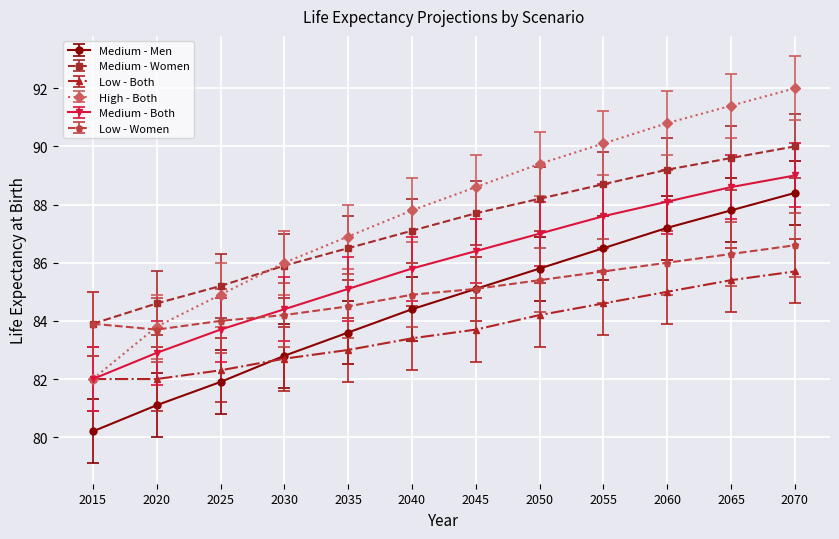

Which series has the largest total across all categories?

High - Both